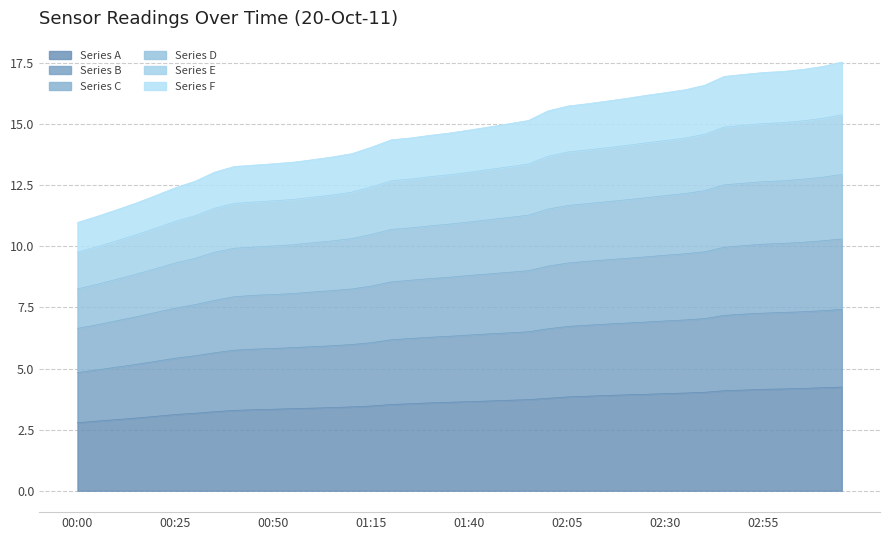

Which category has the lowest value across all series?

00:00